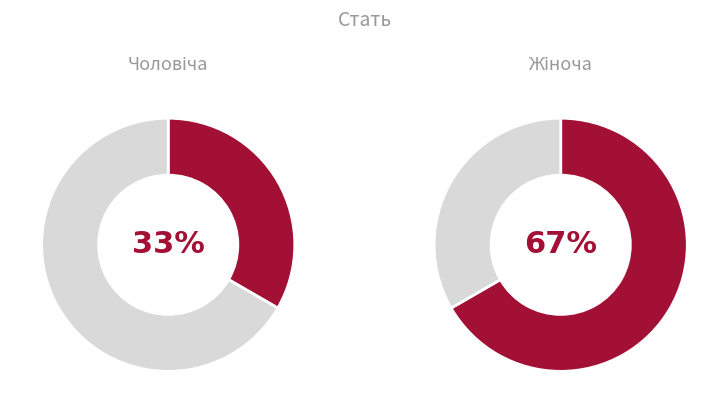

Count the number of slices in the pie.

2